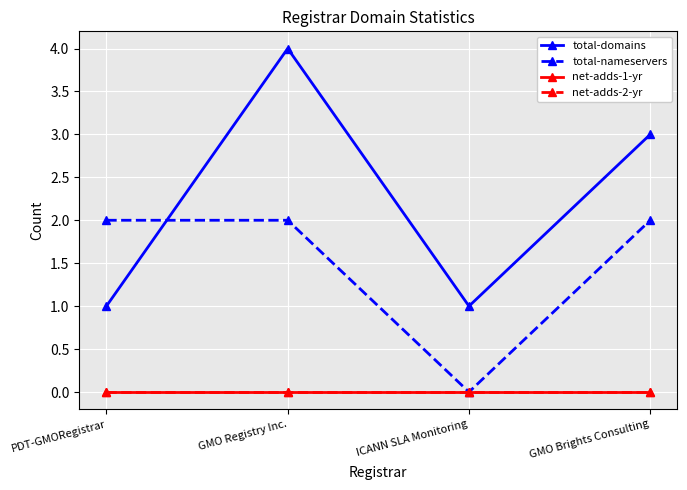

True or false: total-nameservers and net-adds-2-yr intersect in this chart.

False